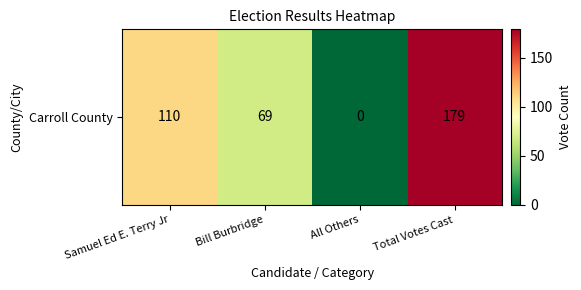

Which has a higher value, Samuel Ed E. Terry Jr or Bill Burbridge?

Samuel Ed E. Terry Jr